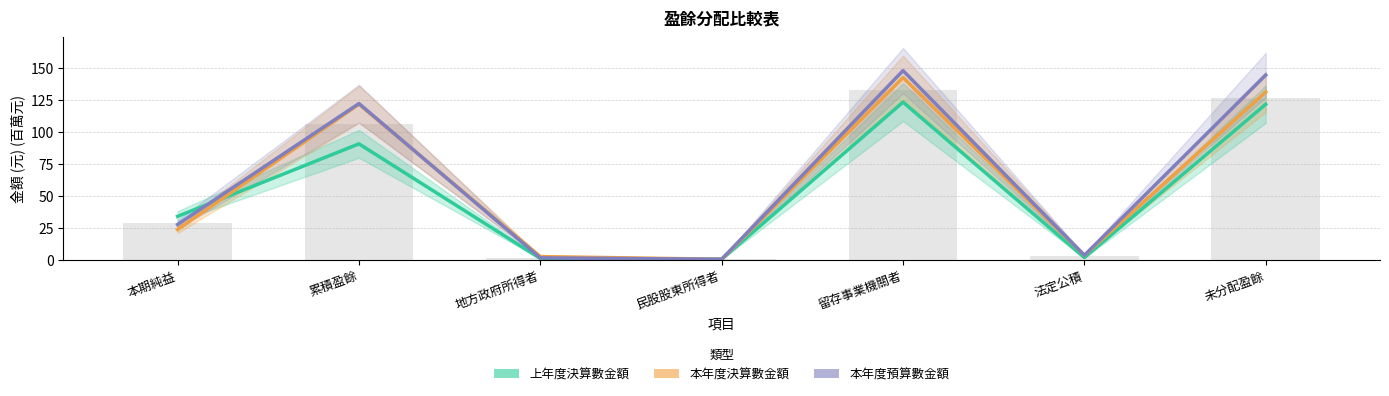

Is it true that 本年度預算數金額 equals 0.3 at 民股股東所得者?

True